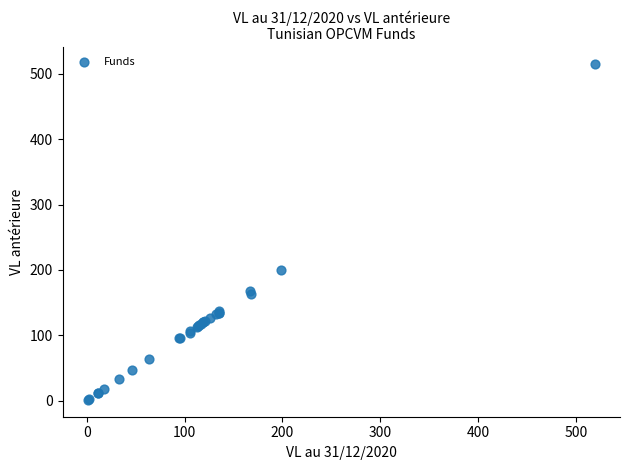

What Y value in the scatter plot is closest to 258?

200.5